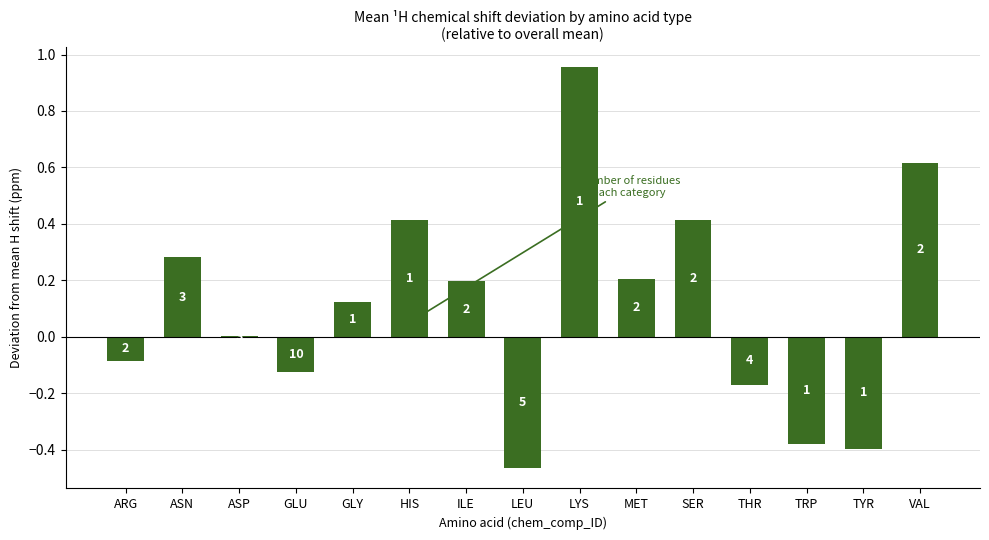

Which has a higher value, TYR or VAL?

VAL